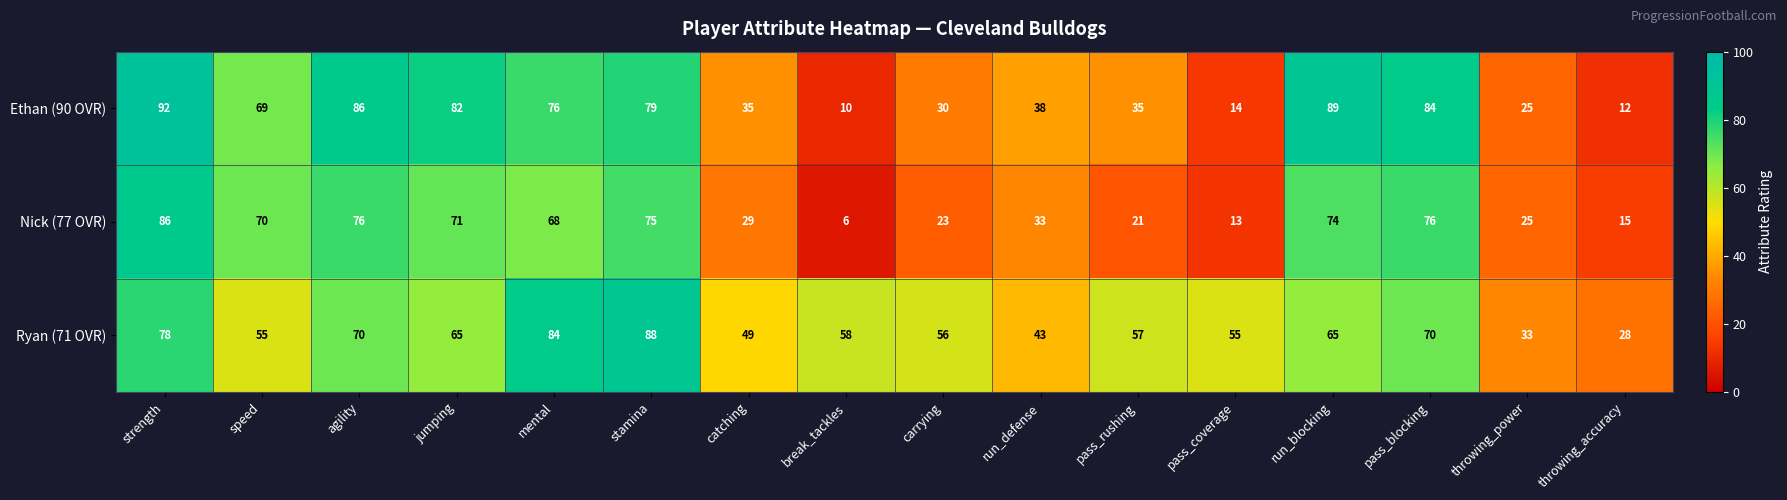

What is the difference between the highest and lowest values at throwing_accuracy?

16